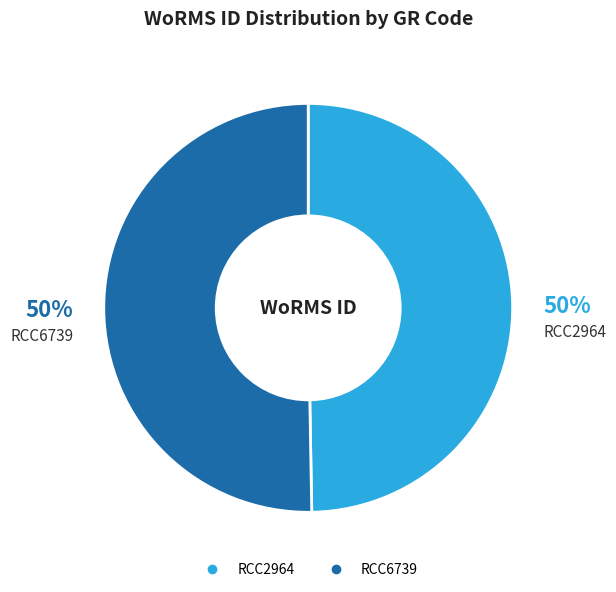

Is the sum of RCC6739 and RCC2964 greater than half?

Yes